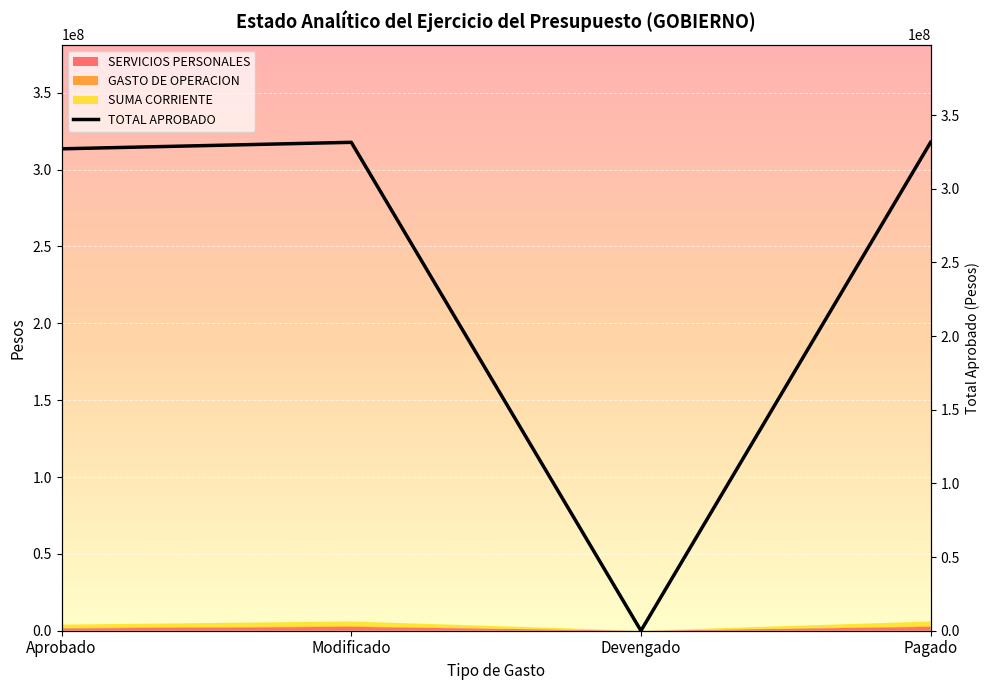

What is the maximum value shown in the chart?

331556173